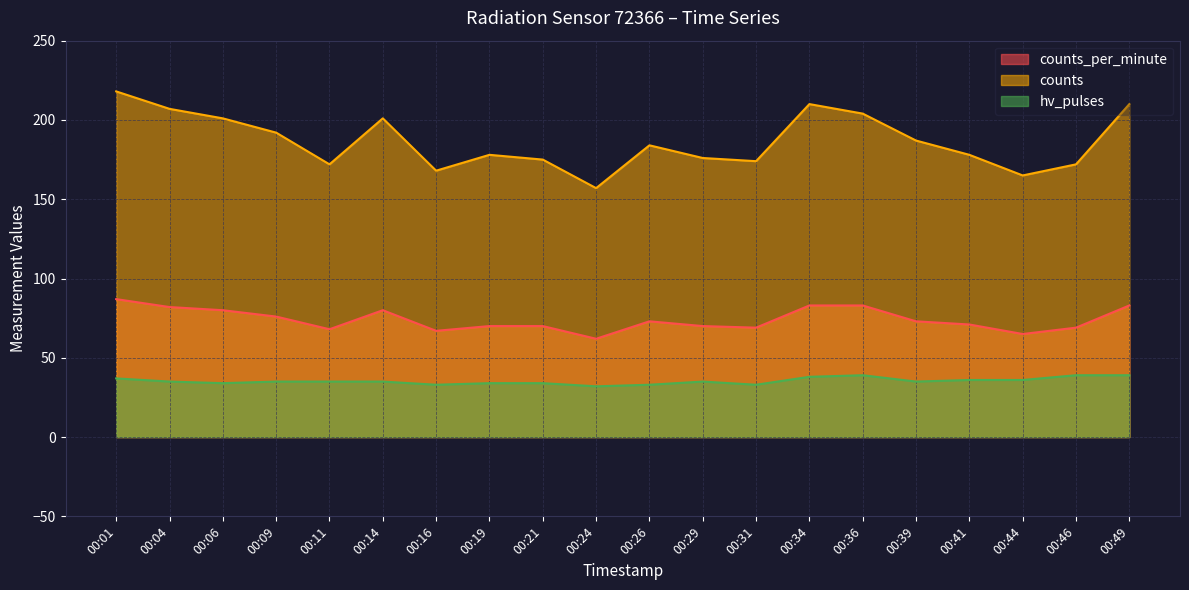

What is the difference between the highest and lowest values at 00:26?

151